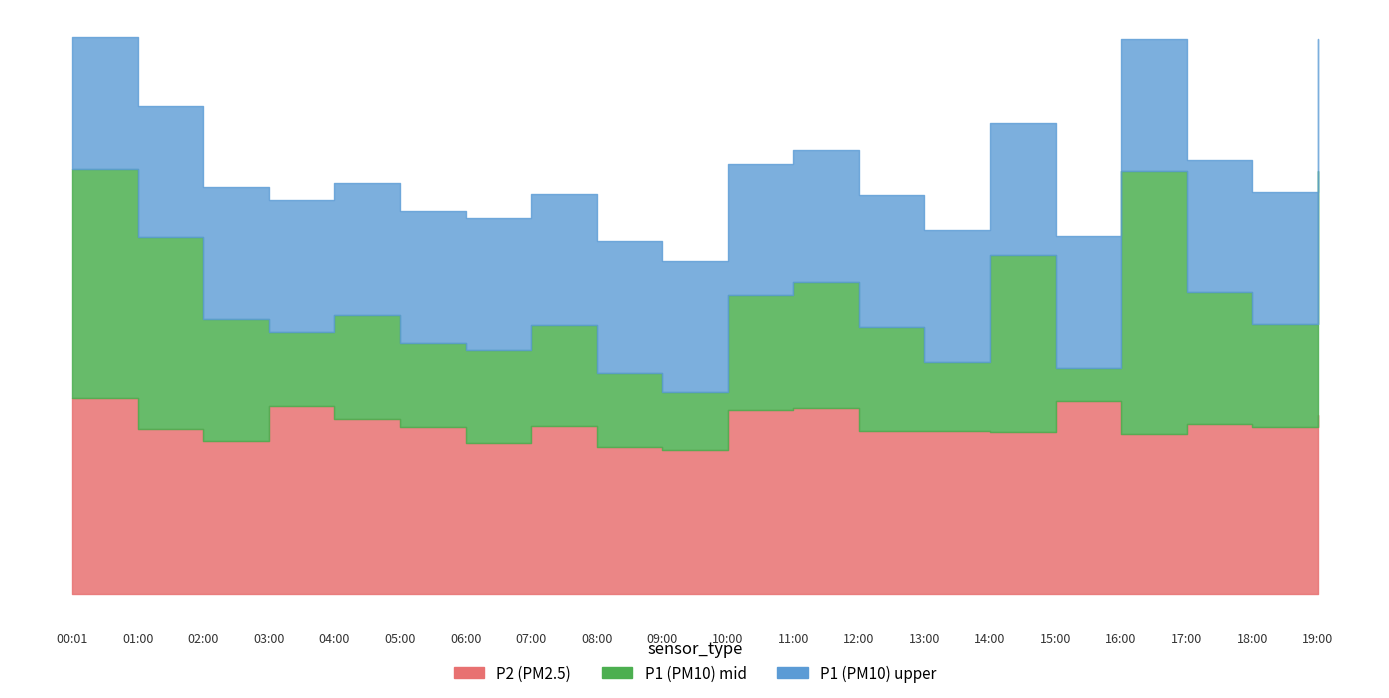

What is the label of the 1st point from the right?

19:00